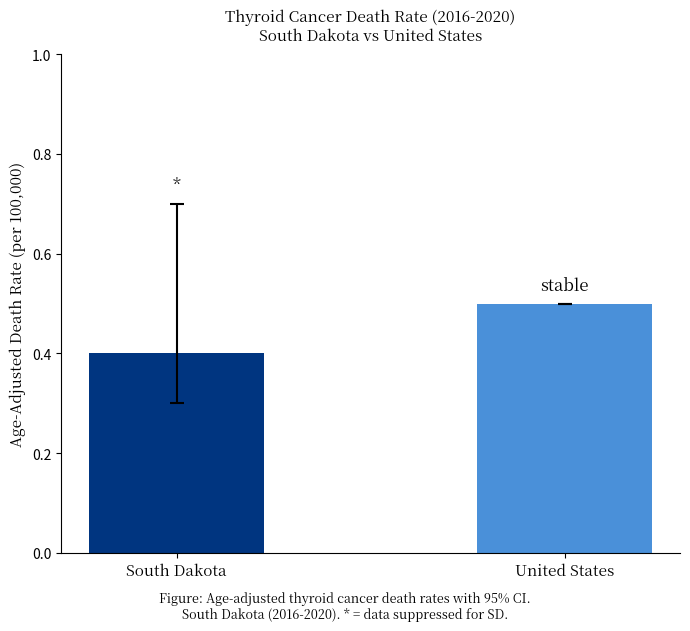

How many data points does each series have?

2